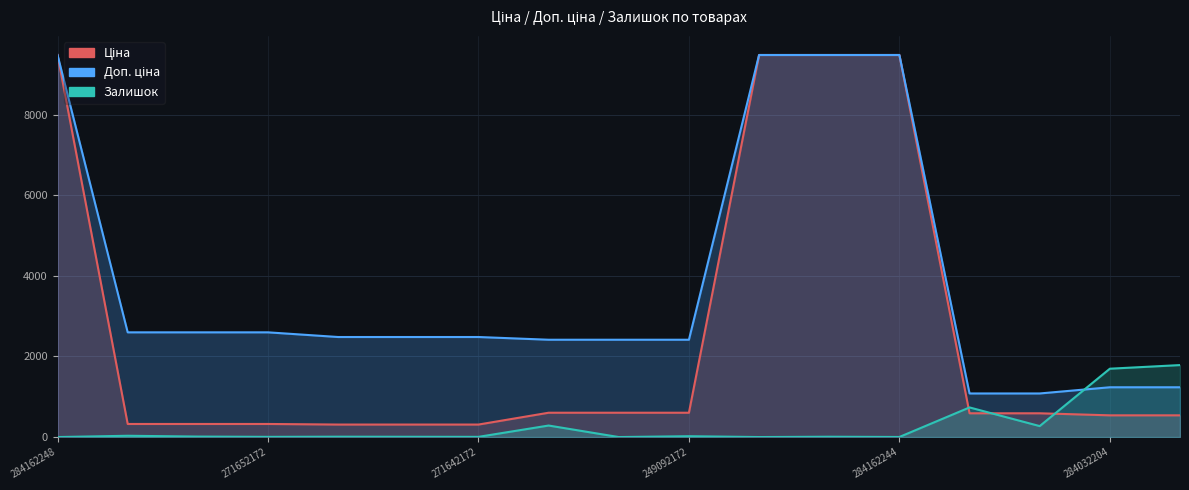

Between which two adjacent categories do Залишок and Доп. ціна first intersect?

271702229 and 284032204